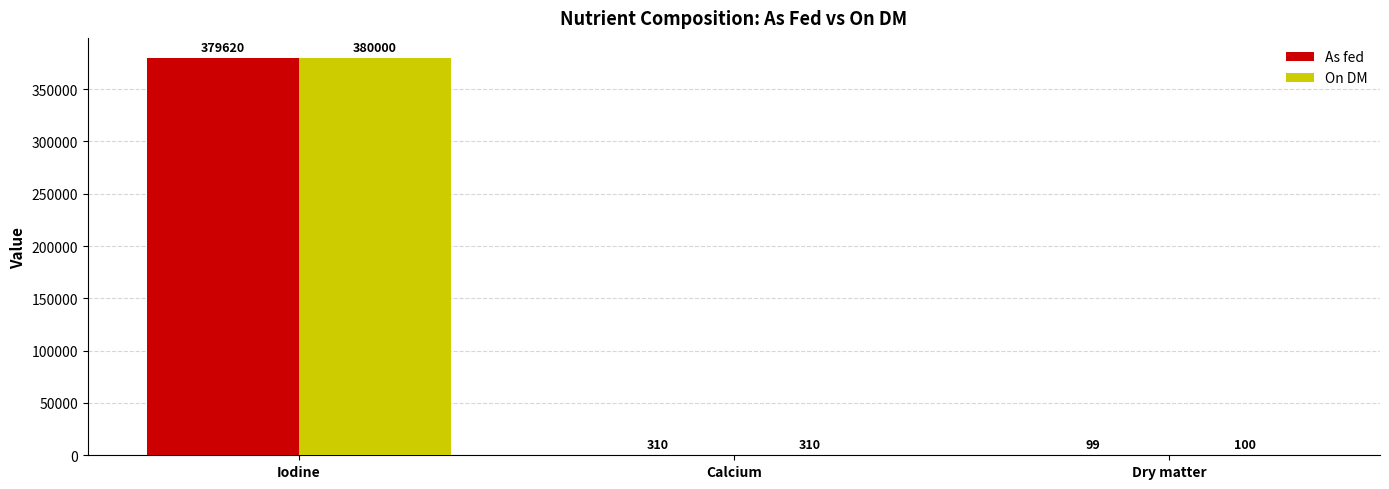

Between Iodine and Dry matter, which series saw the biggest shift?

On DM